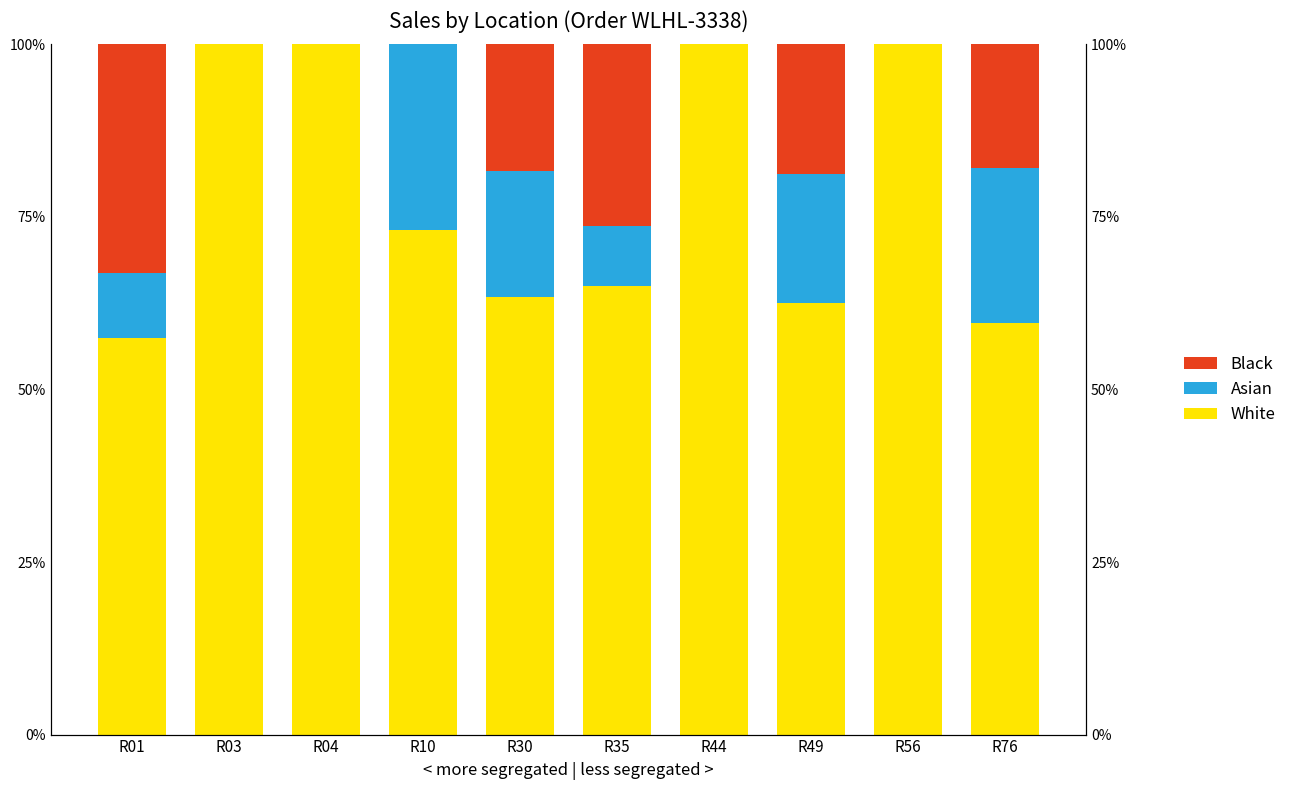

List the series in order of their peak value, highest first.

White, Black, Asian